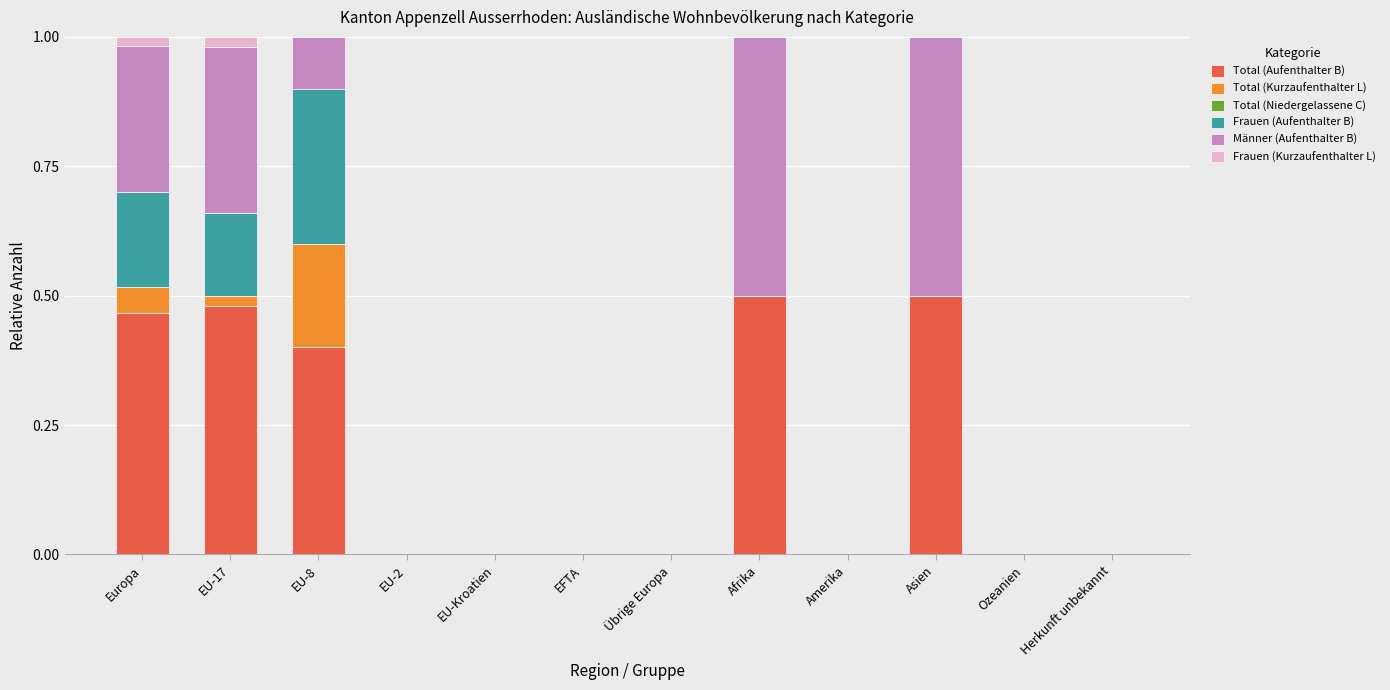

The value of Total (Aufenthalter B) at Amerika is 0.0. True or false?

True